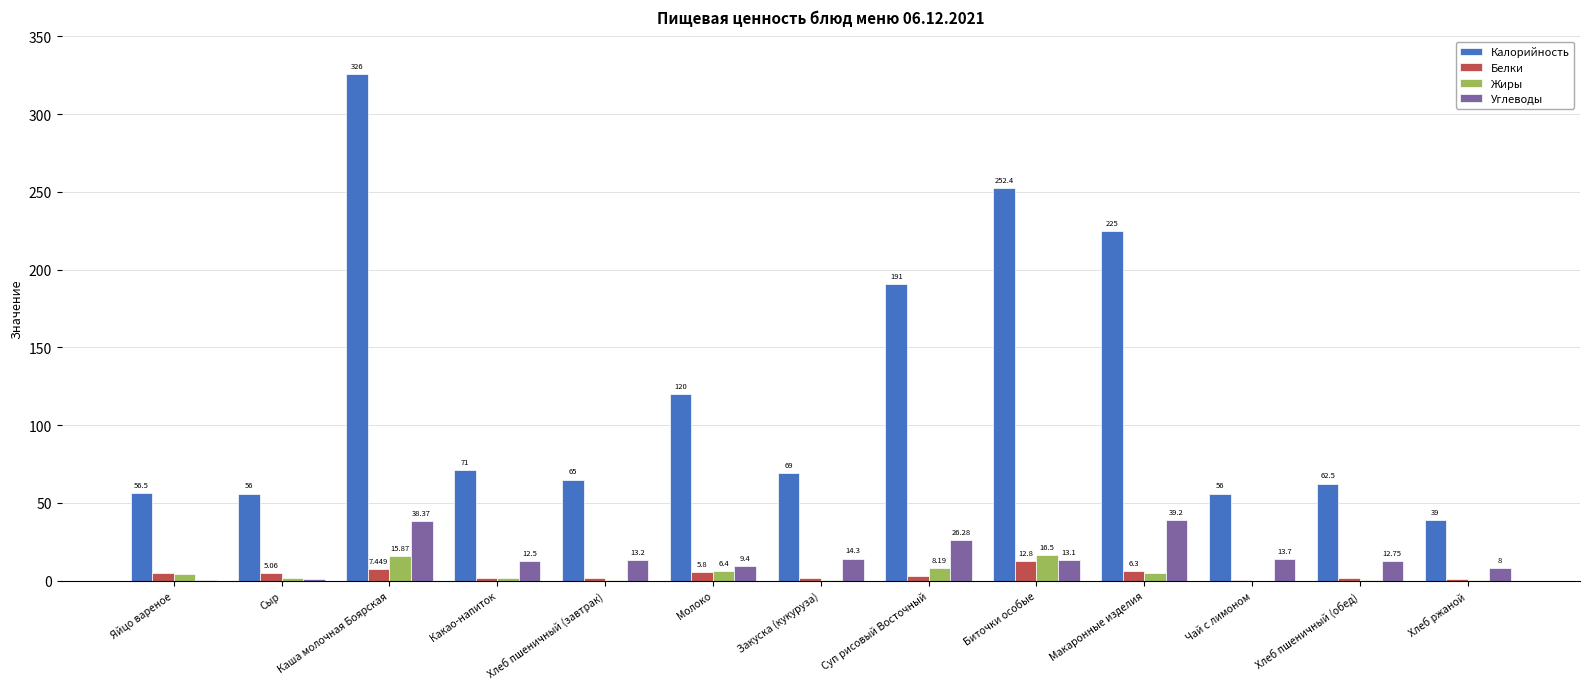

Is the value of Жиры at Макаронные изделия greater than the value of Калорийность at Хлеб ржаной?

No